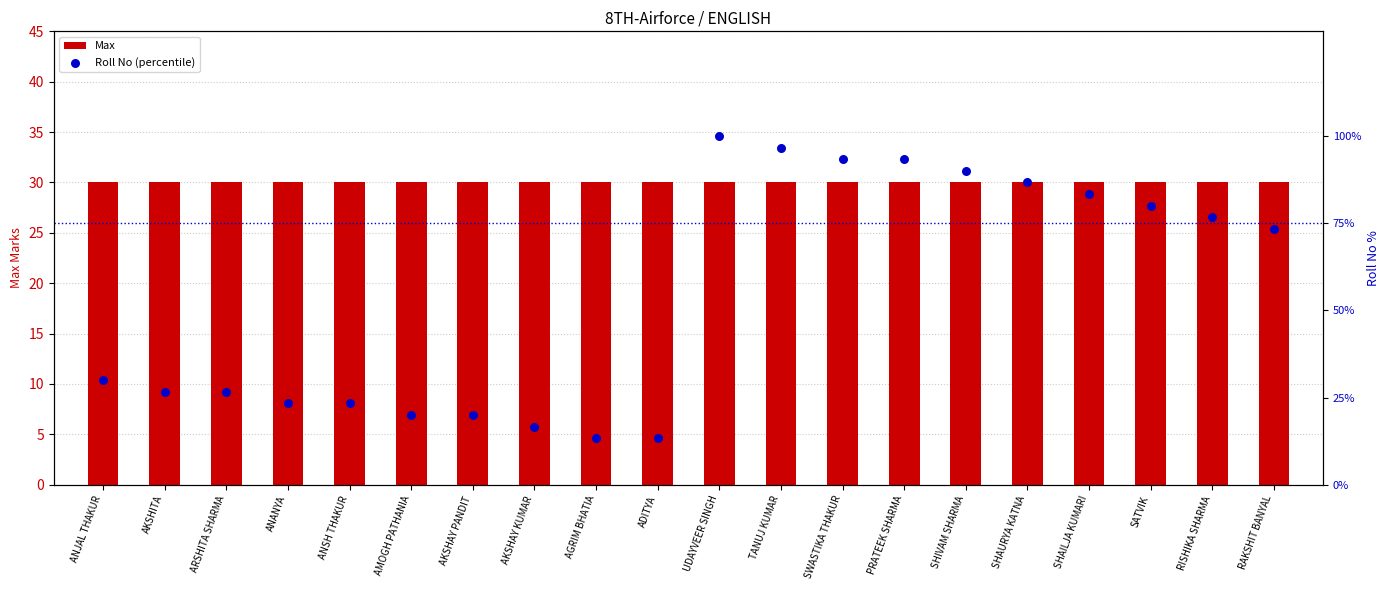

Which series reaches the maximum Y coordinate?

Roll No (percentile)